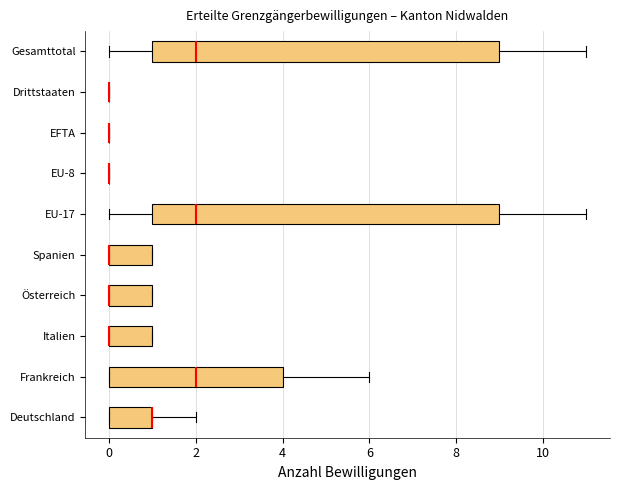

Where is the left edge of the box for Spanien on the x-axis? The values are not printed on the chart, so give them approximately, as read against the axis.

0